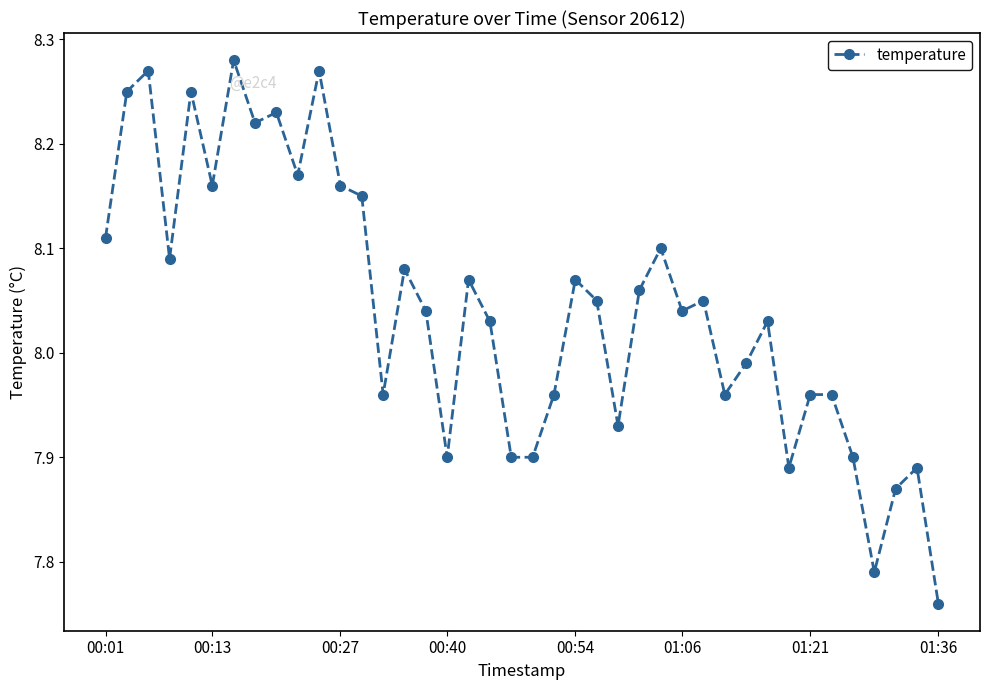

What is the difference between the maximum and minimum values?

0.5